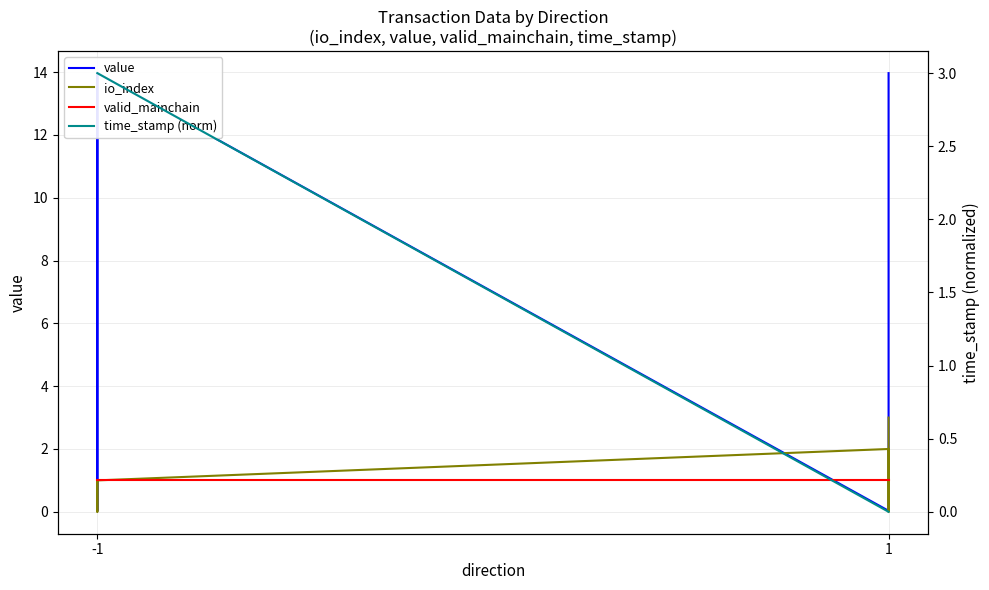

Between which two adjacent categories do time_stamp (norm) and value first intersect?

-1 and -1